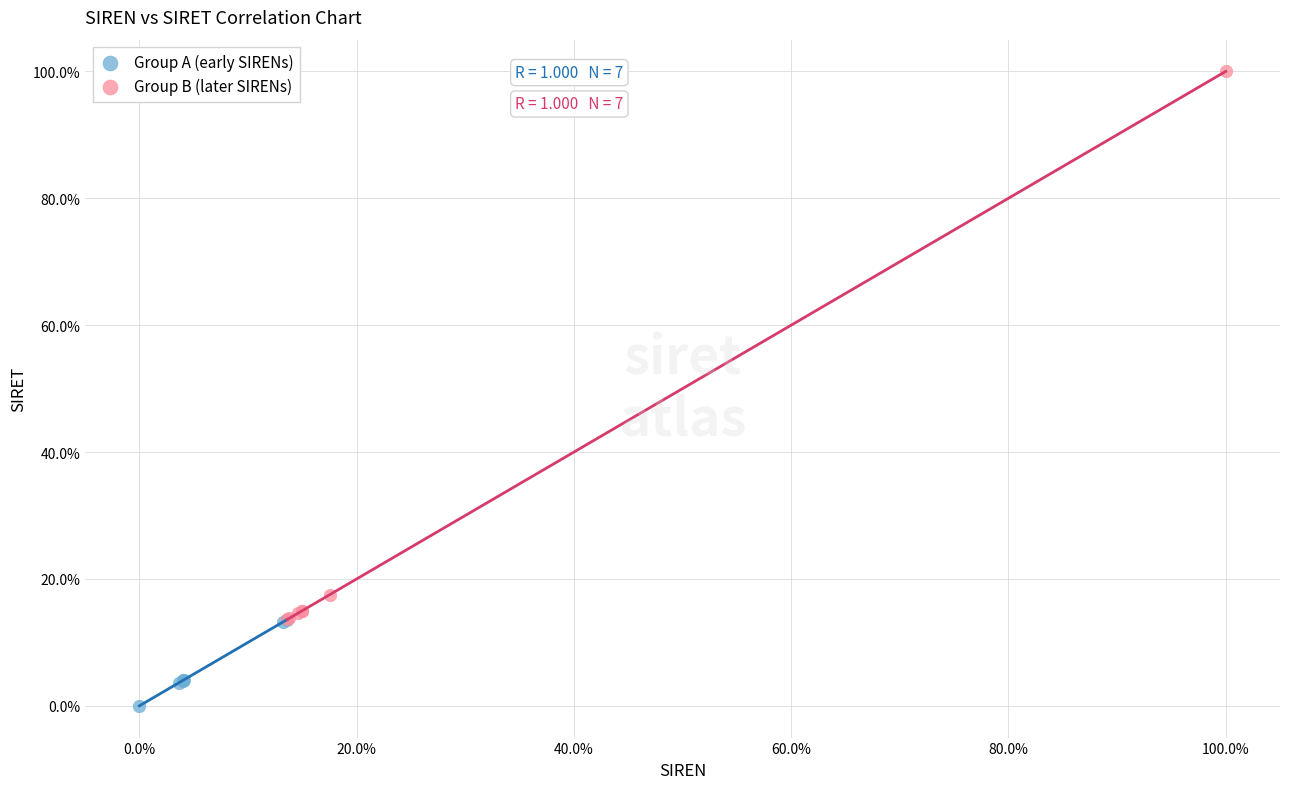

Which series has the largest Y range (max minus min)?

Group B (later SIRENs)